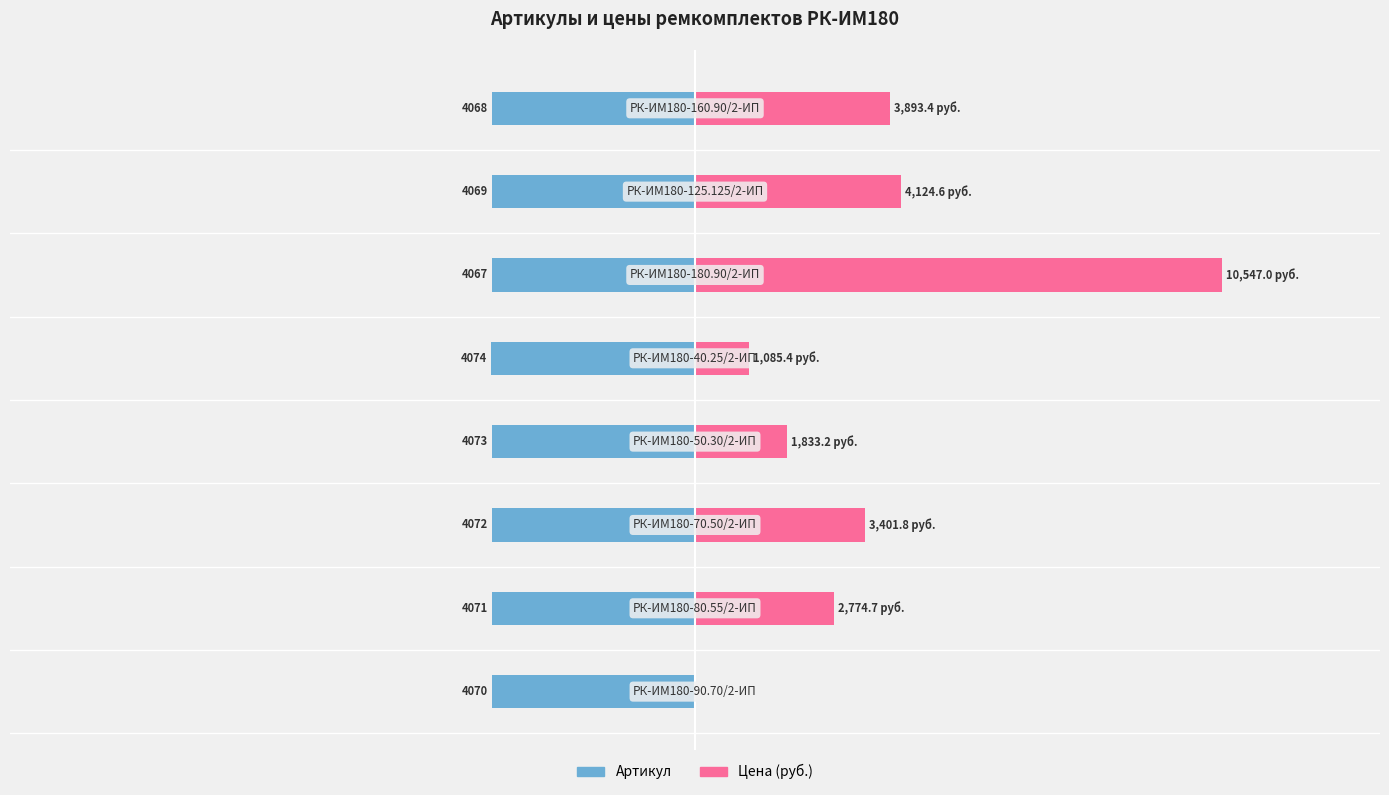

Reading right to left, list all the values displayed in this chart.

Артикул: -4068.0	-4069.0	-4067.0	-4074.0	-4073.0	-4072.0	-4071.0	-4070.0
Цена (руб.): 3893.4	4124.6	10547.0	1085.4	1833.2	3401.8	2774.7	0.0